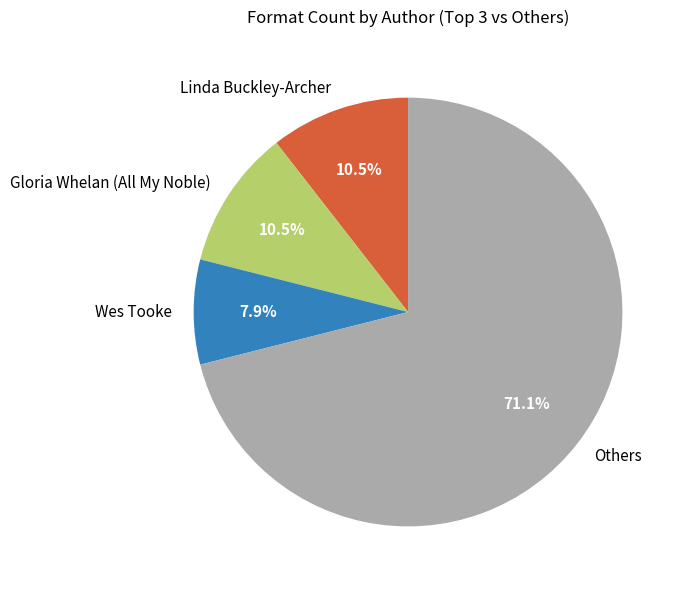

What percentage is NOT represented by Wes Tooke?

92.1%